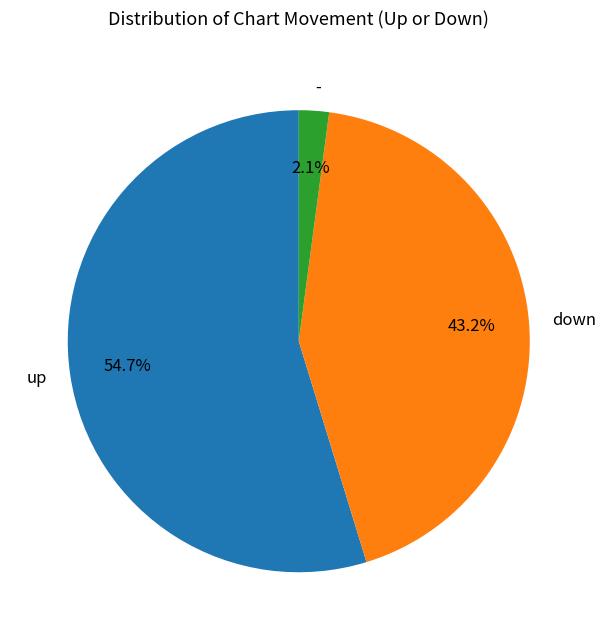

Is there a majority slice in this chart?

Yes